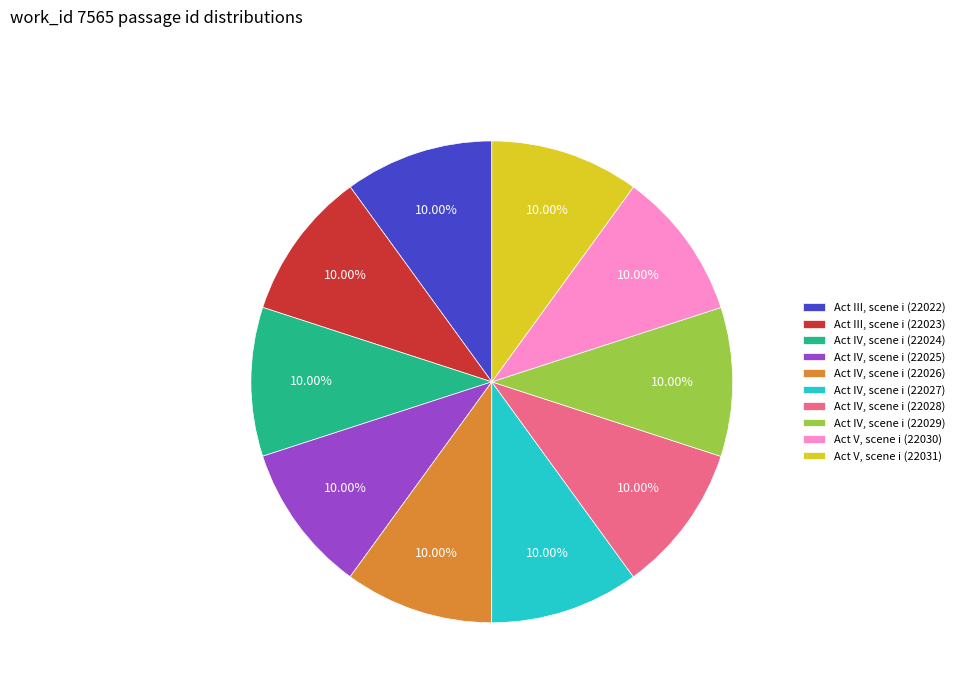

Approximately how many times larger is the value at Act IV, scene i (22026) compared to Act IV, scene i (22025)?

1.0